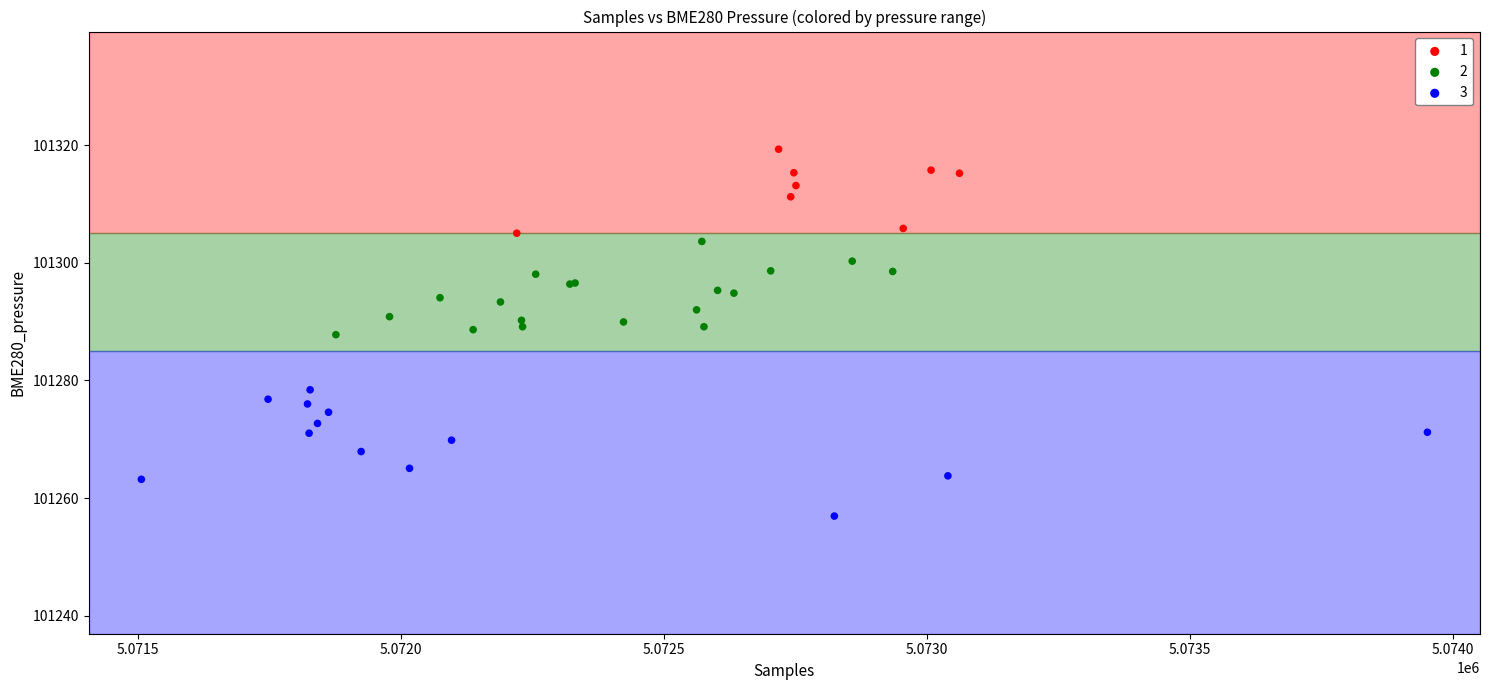

Which series has the largest Y range (max minus min)?

3